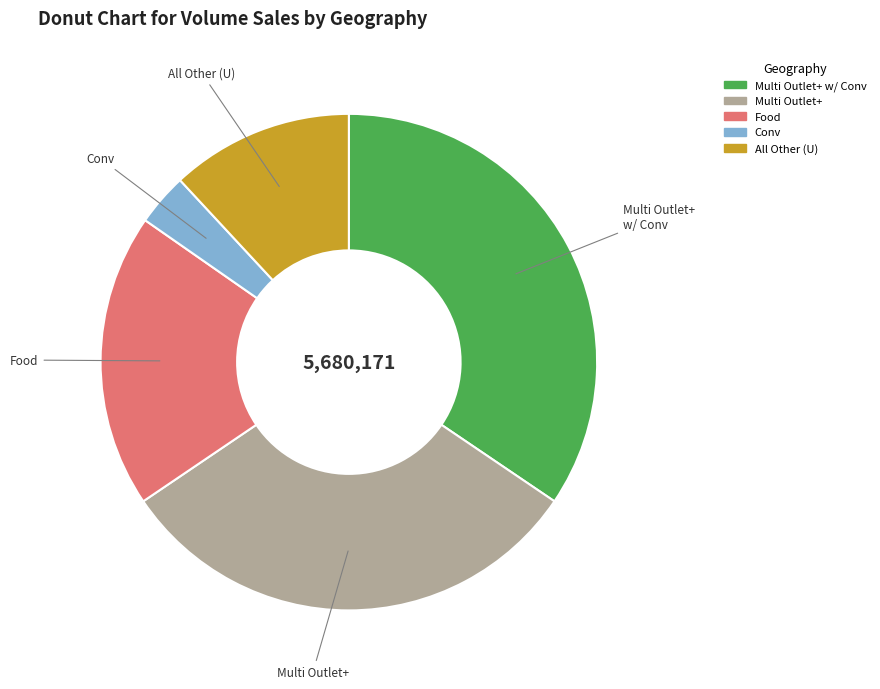

Is there any slice that represents more than half of the pie?

No